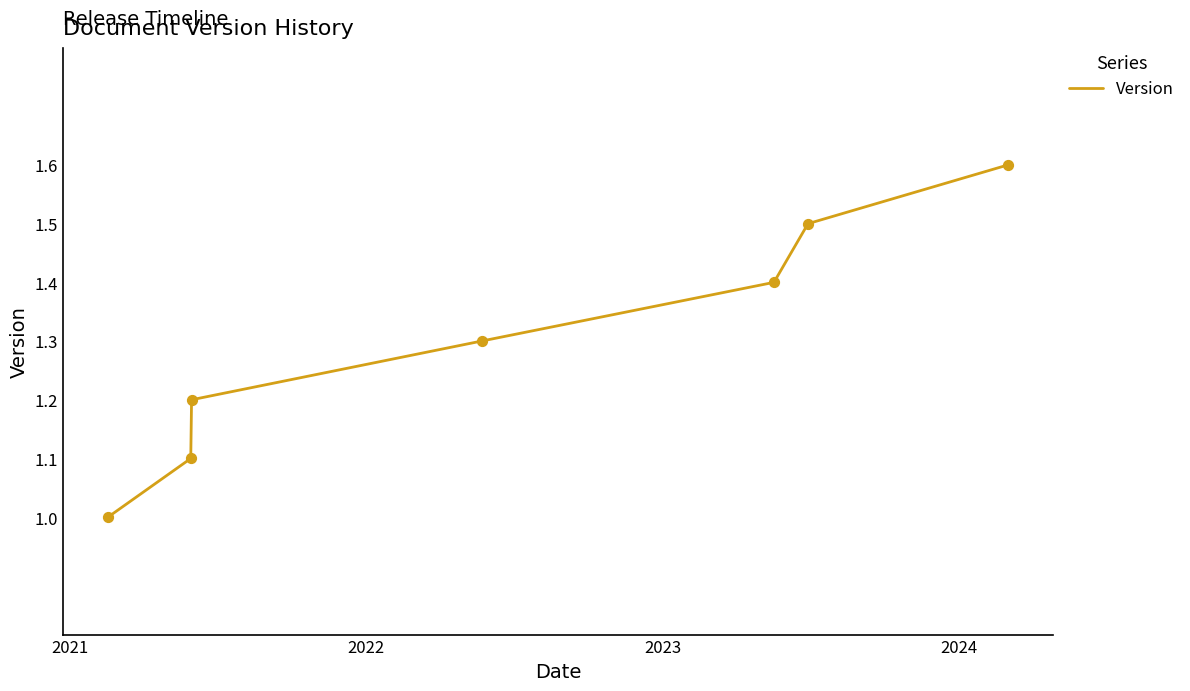

What is the sum of all values?

9.1